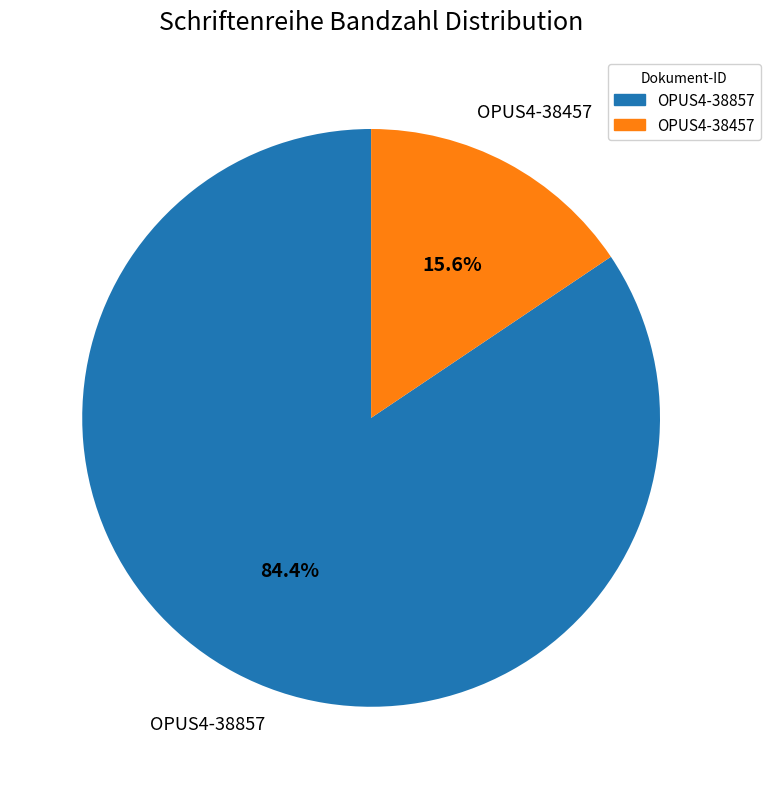

Is it true that OPUS4-38857 is 97% of the pie?

False